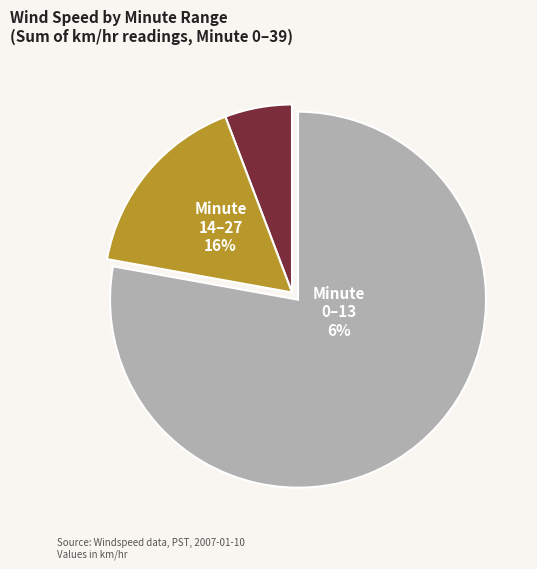

Does 10 account for over 50% of the chart?

No